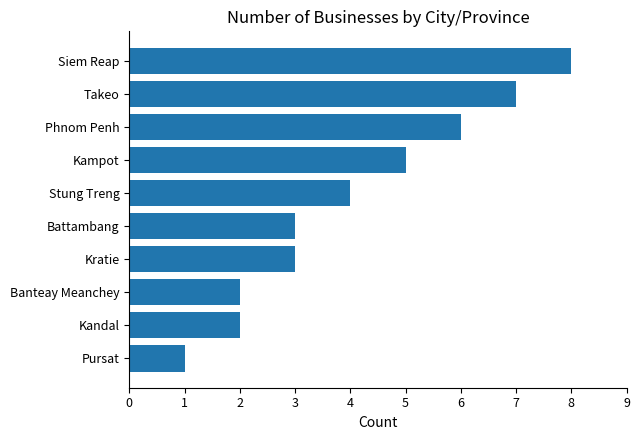

Approximately how many times larger is the value at Kratie compared to Pursat?

3.0